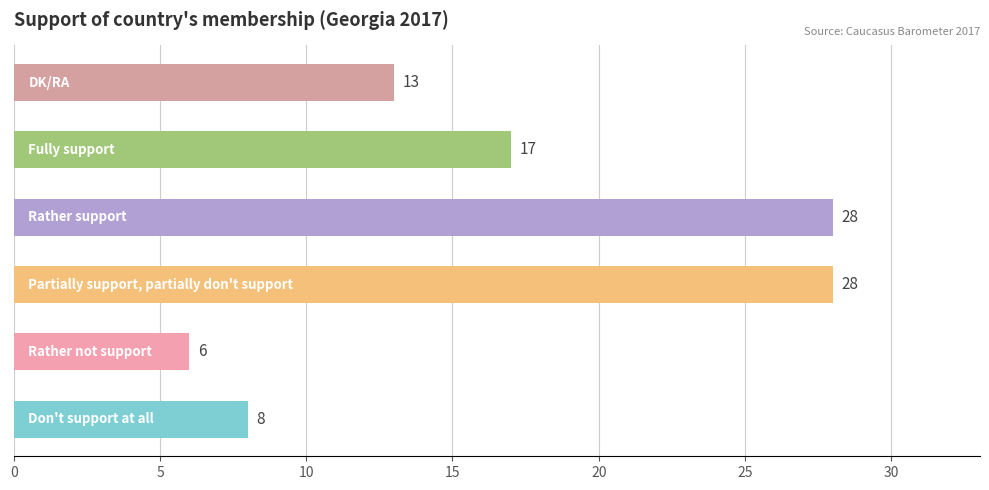

What is the sum of all values?

100